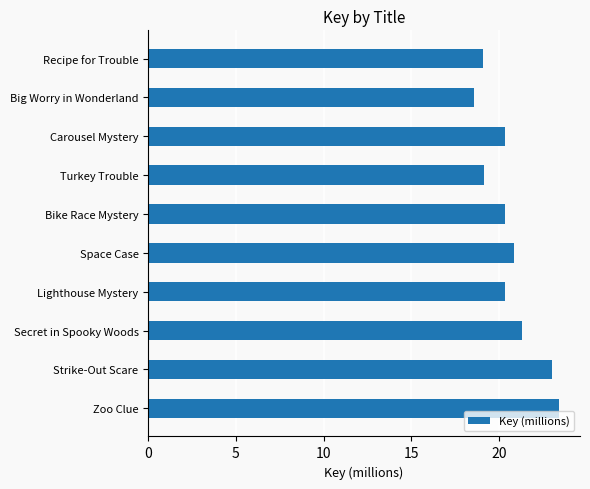

Reading bottom to top, extract all data points from this chart.

Zoo Clue=23.4	Strike-Out Scare=23.0	Secret in Spooky Woods=21.3	Lighthouse Mystery=20.4	Space Case=20.9	Bike Race Mystery=20.4	Turkey Trouble=19.1	Carousel Mystery=20.4	Big Worry in Wonderland=18.6	Recipe for Trouble=19.1